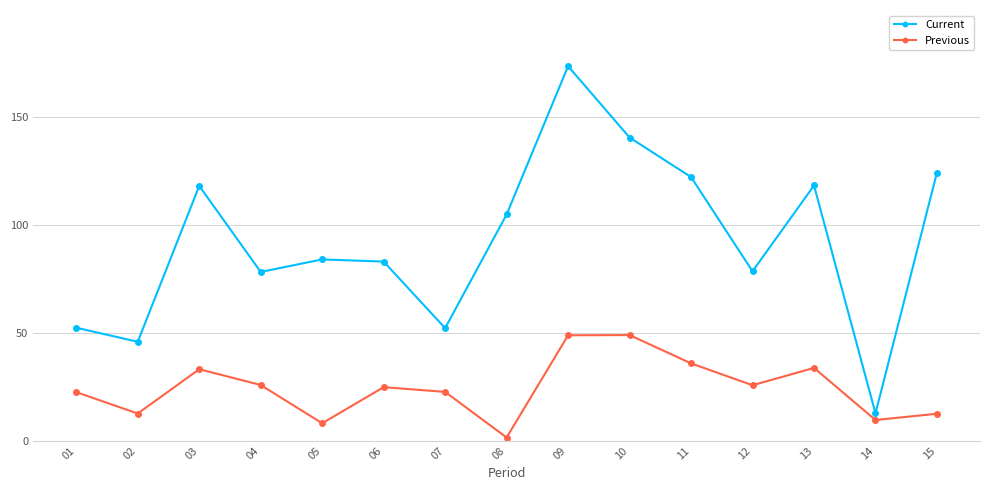

What is the difference between the maximum and minimum values in the Current series?

160.6